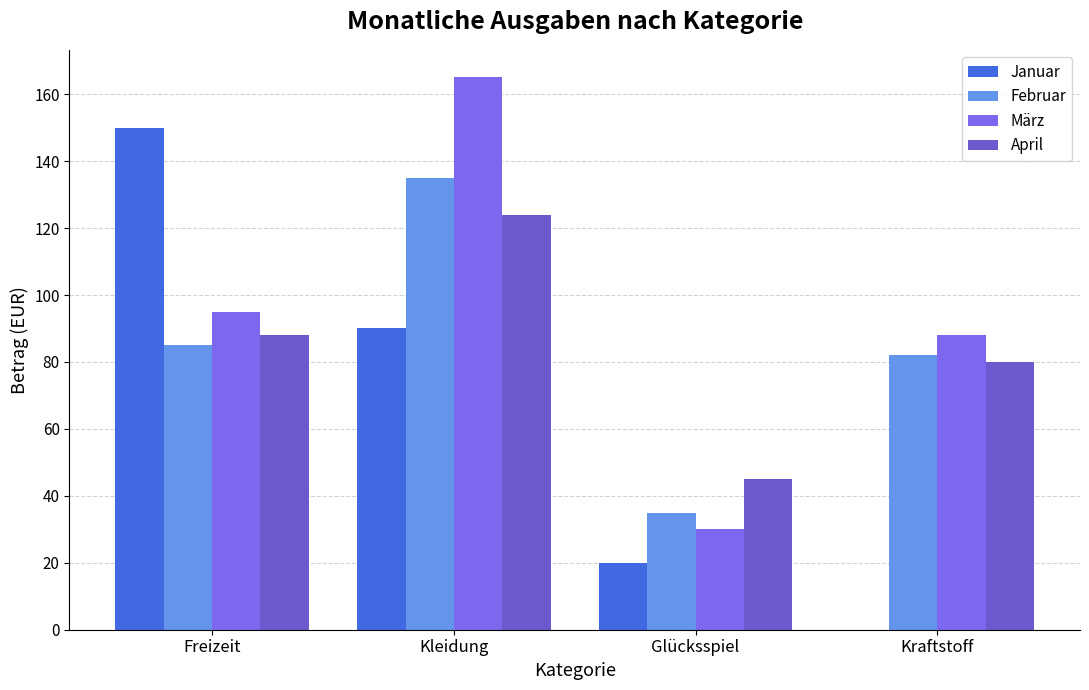

How many distinct data groups are displayed?

4